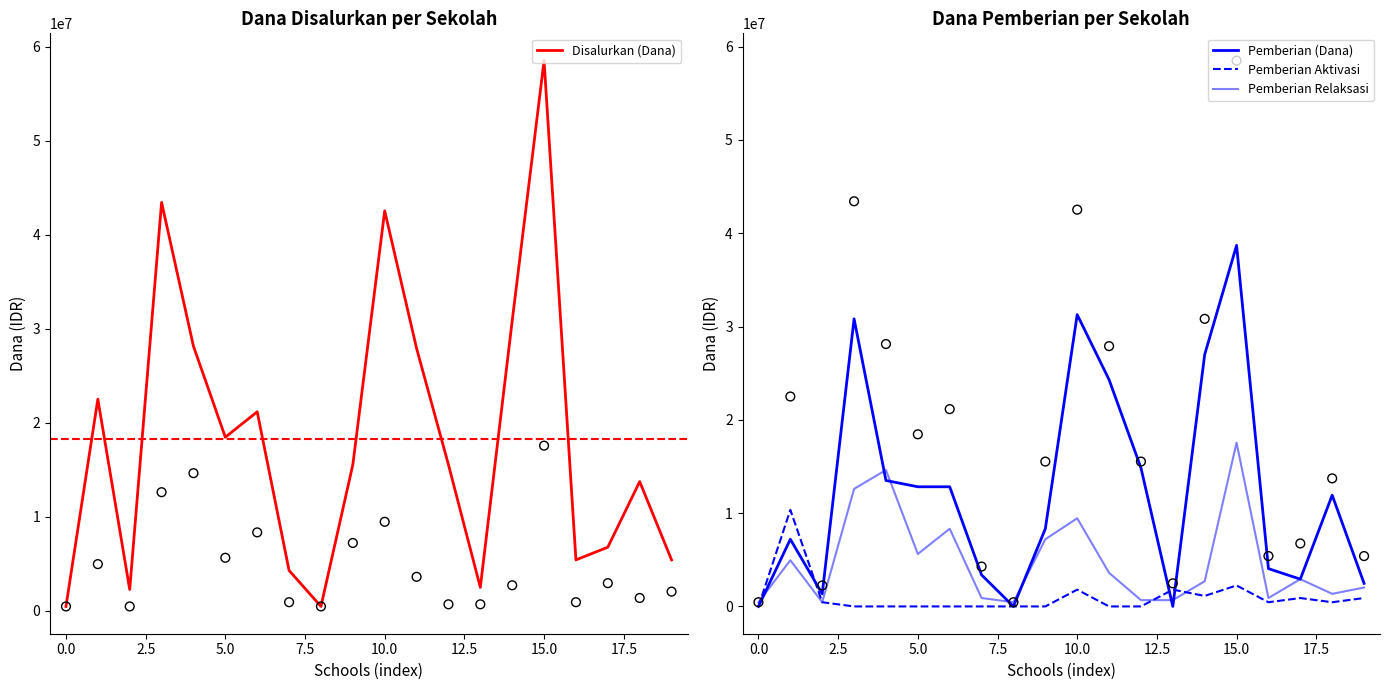

Which series has the largest Y range (max minus min)?

Disalurkan (Dana)